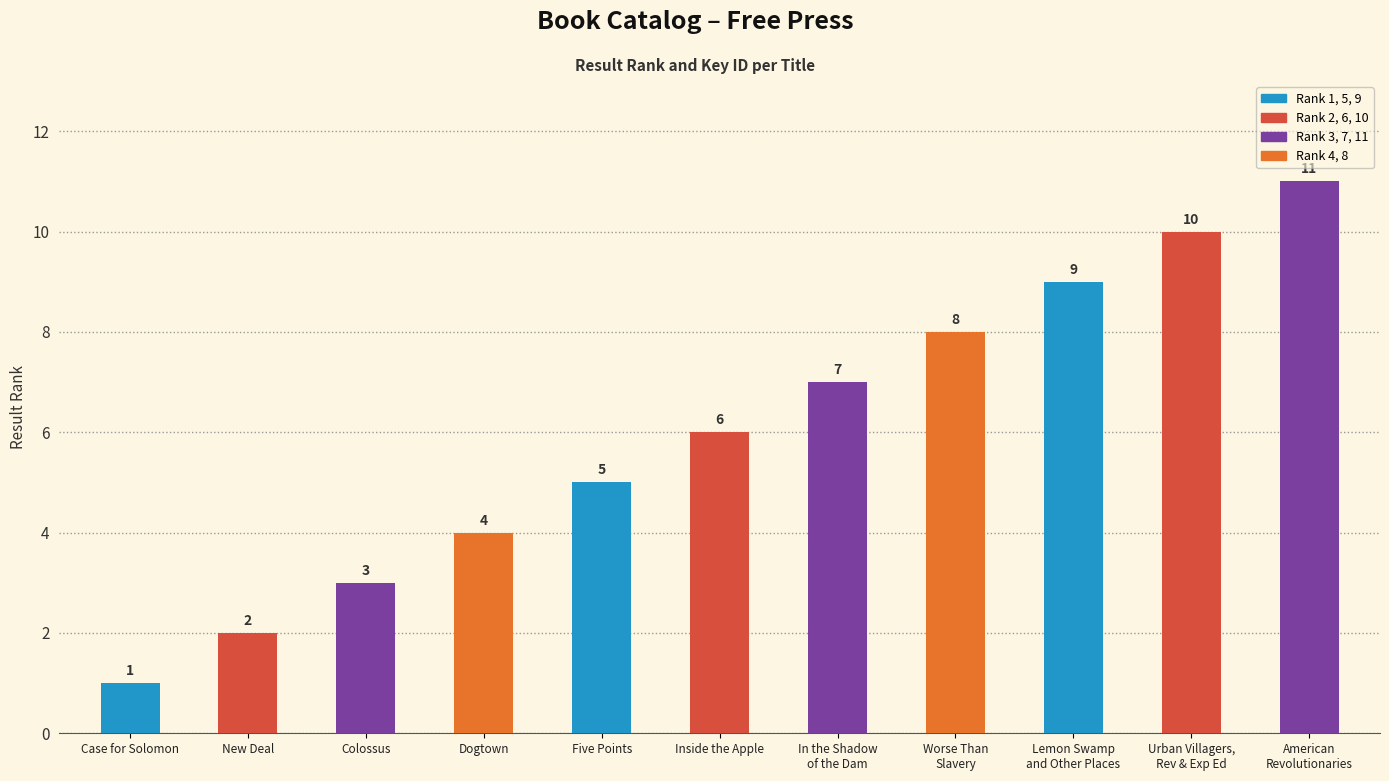

List the labels in order of value, largest first.

American
Revolutionaries, Urban Villagers,
Rev & Exp Ed, Lemon Swamp
and Other Places, Worse Than
Slavery, In the Shadow
of the Dam, Inside the Apple, Five Points, Dogtown, Colossus, New Deal, Case for Solomon